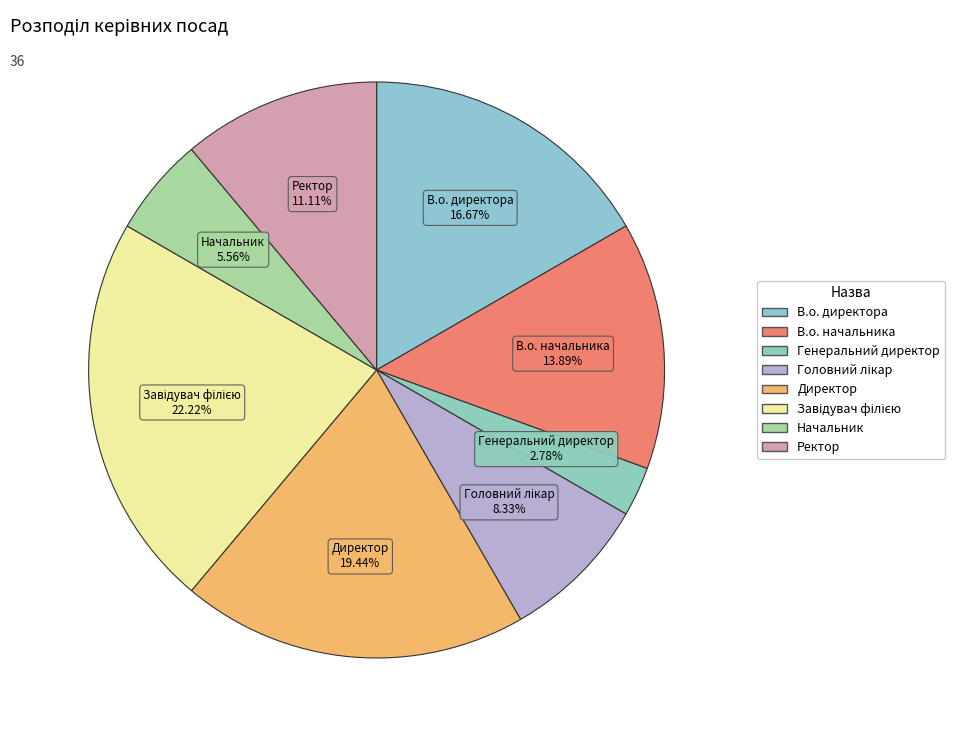

How much of the chart is everything except Директор?

80.6%